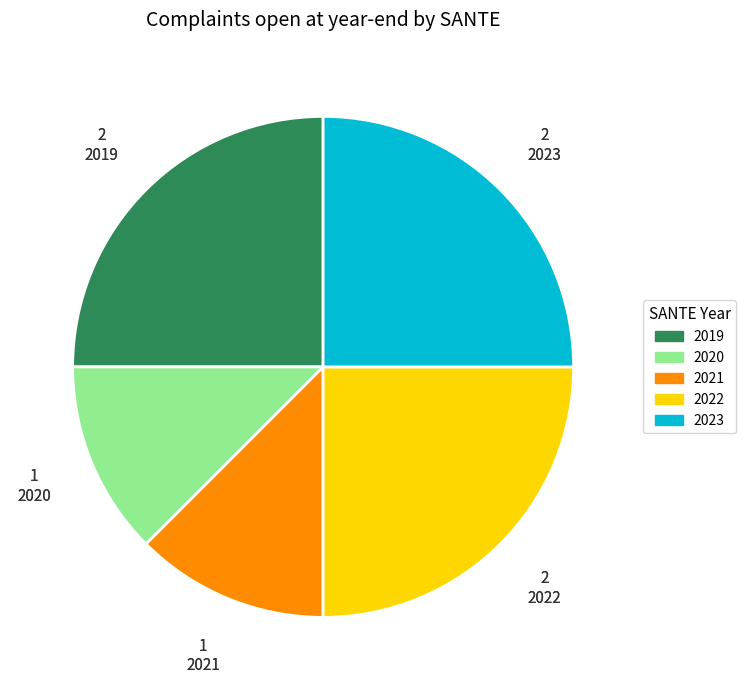

Is the sum of 2019 and 2020 greater than half?

No